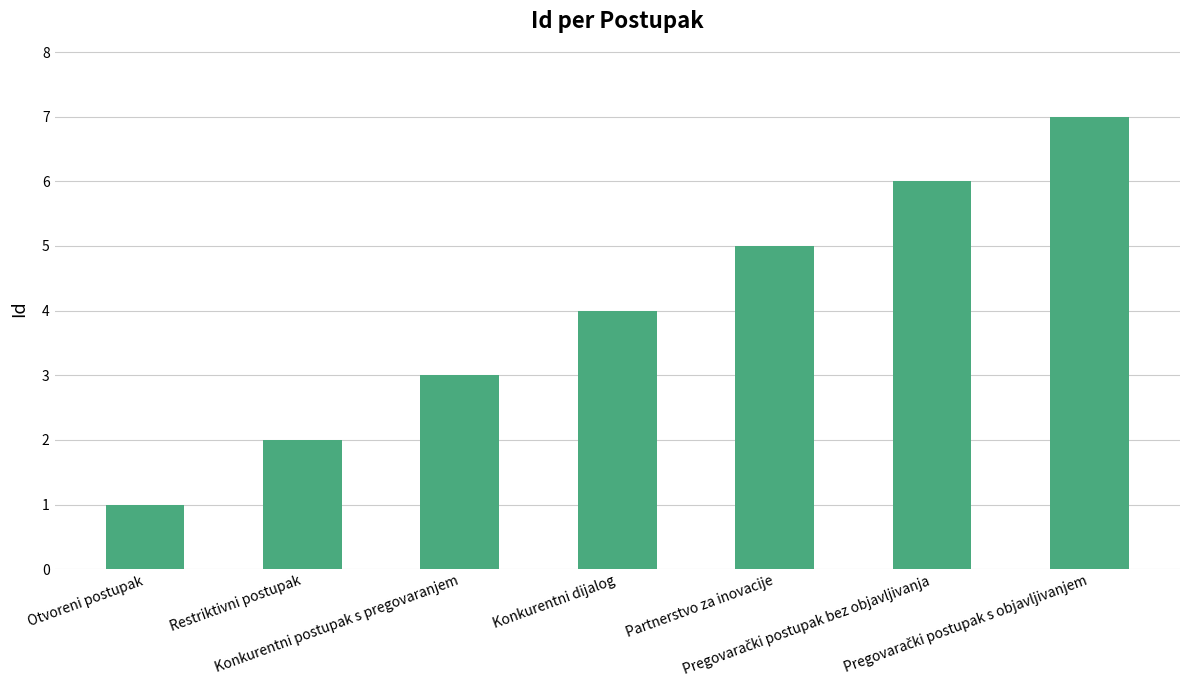

What is the label of the 5th bar from the left?

Partnerstvo za inovacije